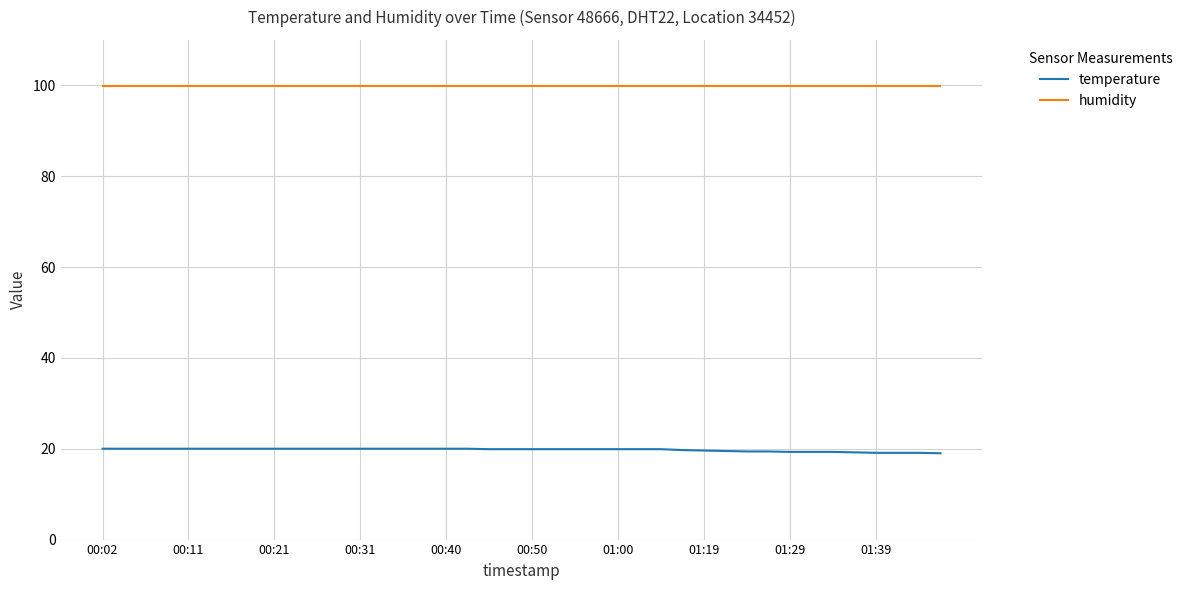

What is the average value of the temperature series?

19.8